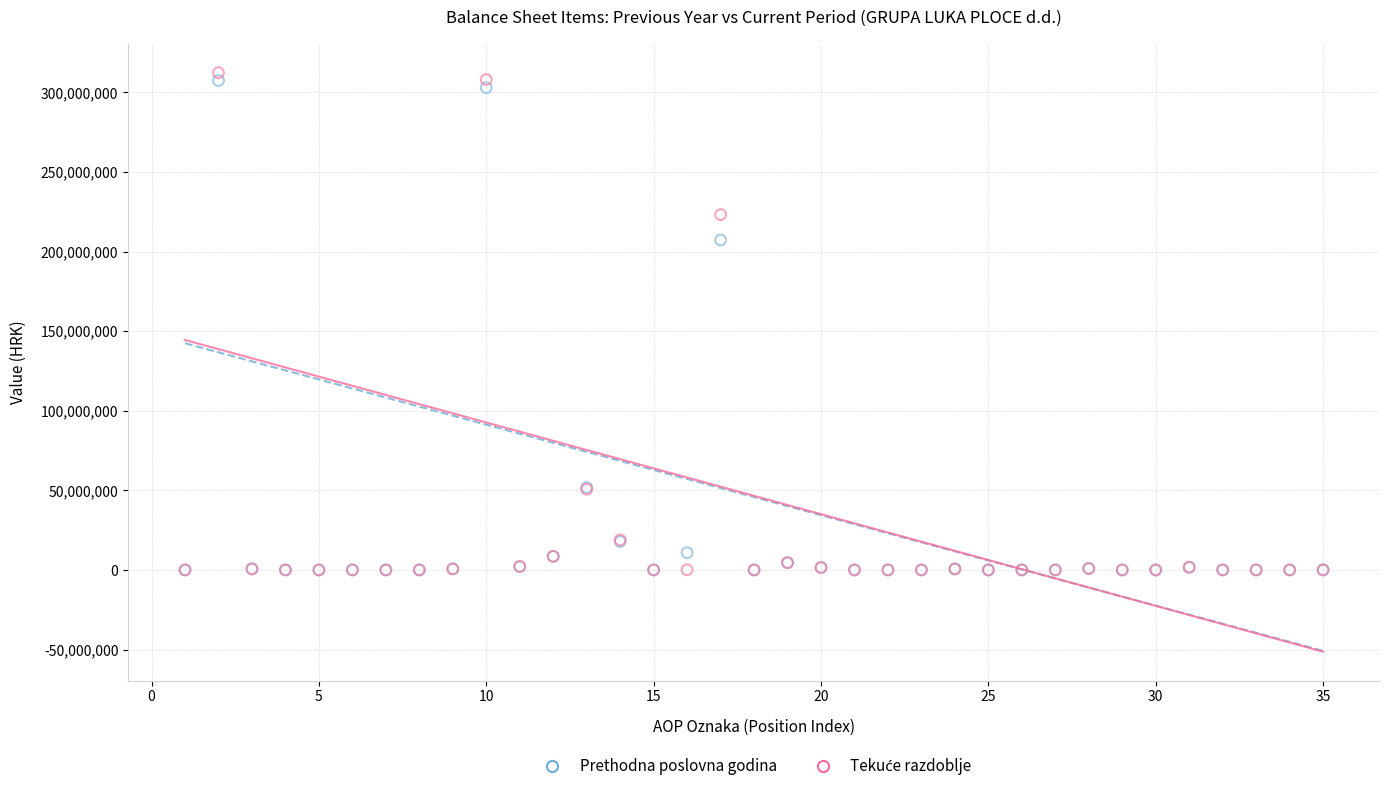

In the Prethodna poslovna godina series, what Y value is closest to 153717799?

207266129